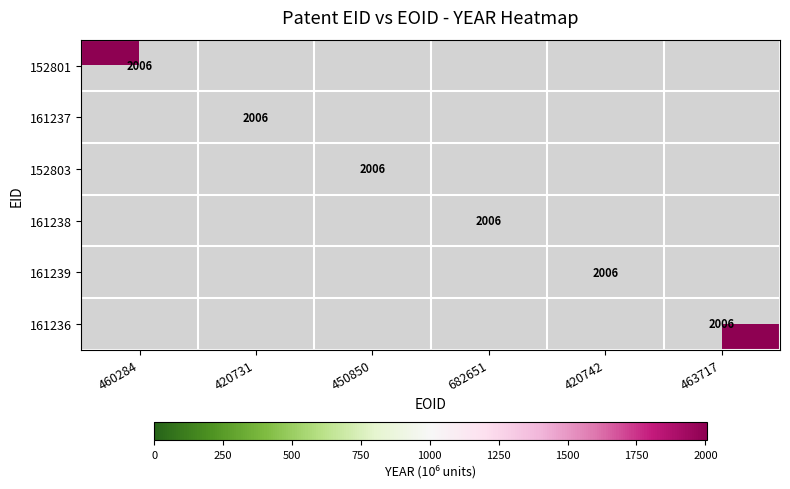

The value of 161236 at 1 is 0. True or false?

True